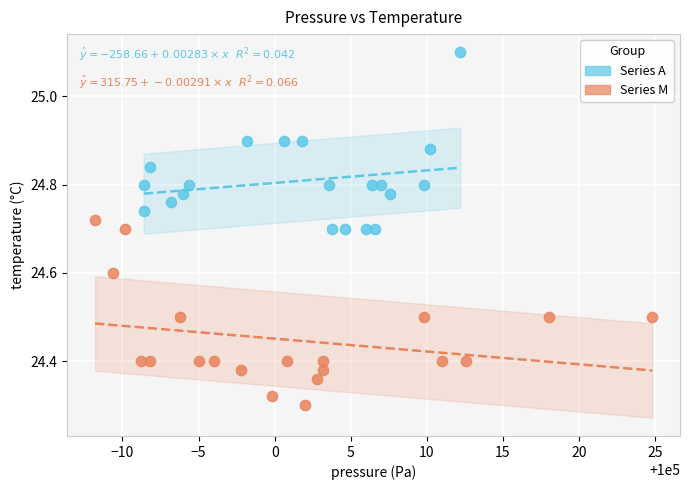

What are all the series names shown in the legend?

Series A, Series M